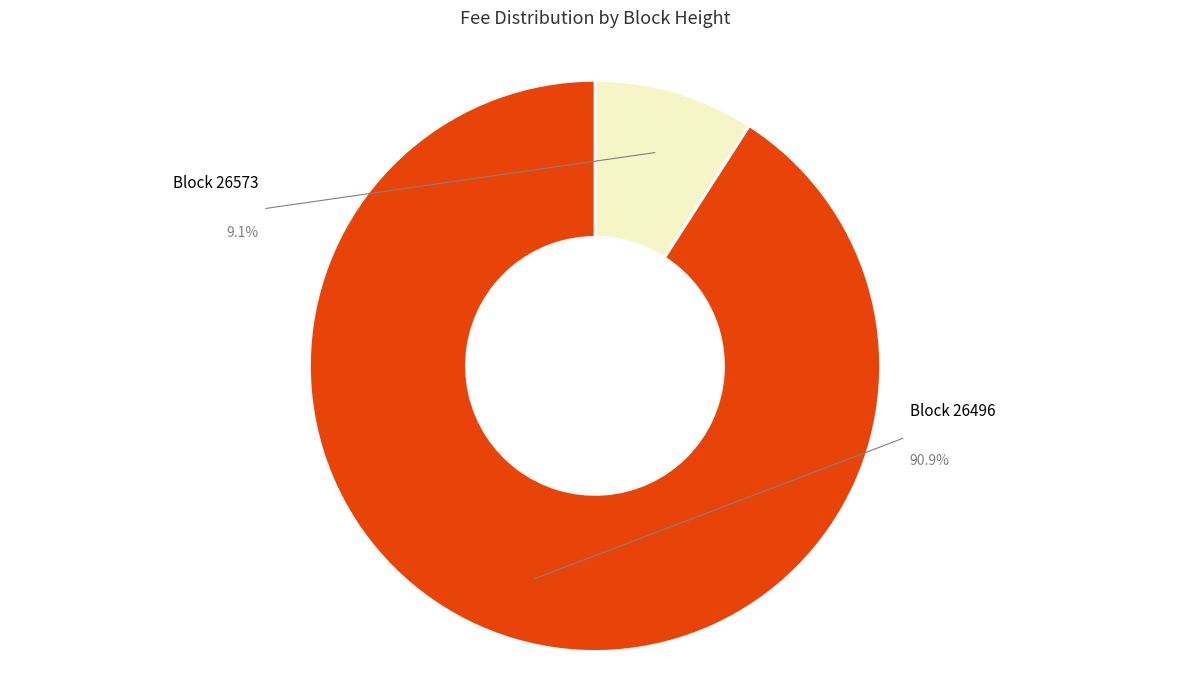

Is there a majority slice in this chart?

Yes